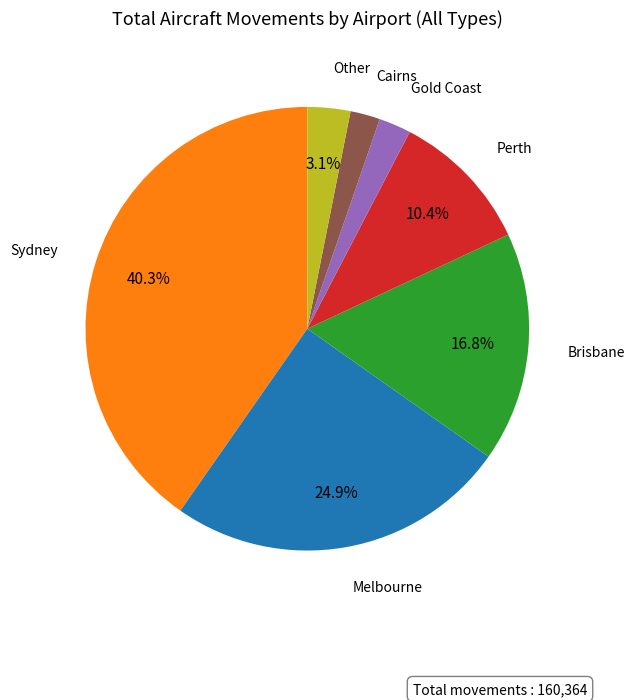

Is there any slice that represents more than half of the pie?

No